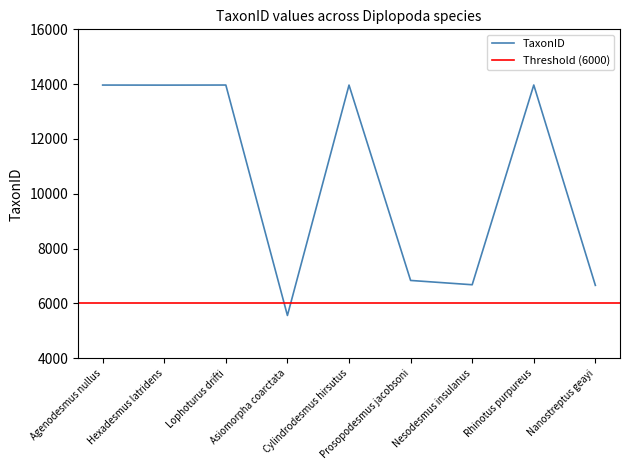

Reading right to left, what are all the values shown in this chart?

Nanostreptus geayi=6660	Rhinotus purpureus=13969	Nesodesmus insulanus=6682	Prosopodesmus jacobsoni=6839	Cylindrodesmus hirsutus=13966	Asiomorpha coarctata=5561	Lophoturus drifti=13968	Hexadesmus latridens=13965	Agenodesmus nullus=13967